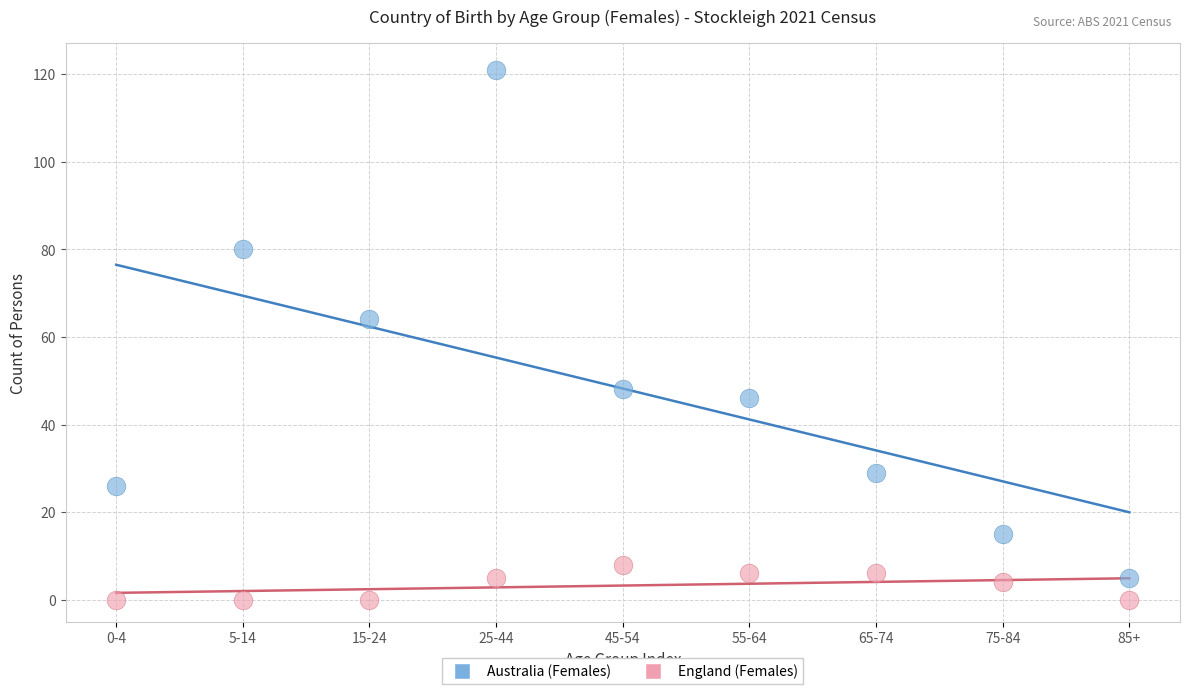

Across all data points, what is the range of Y values (max minus min)?

121